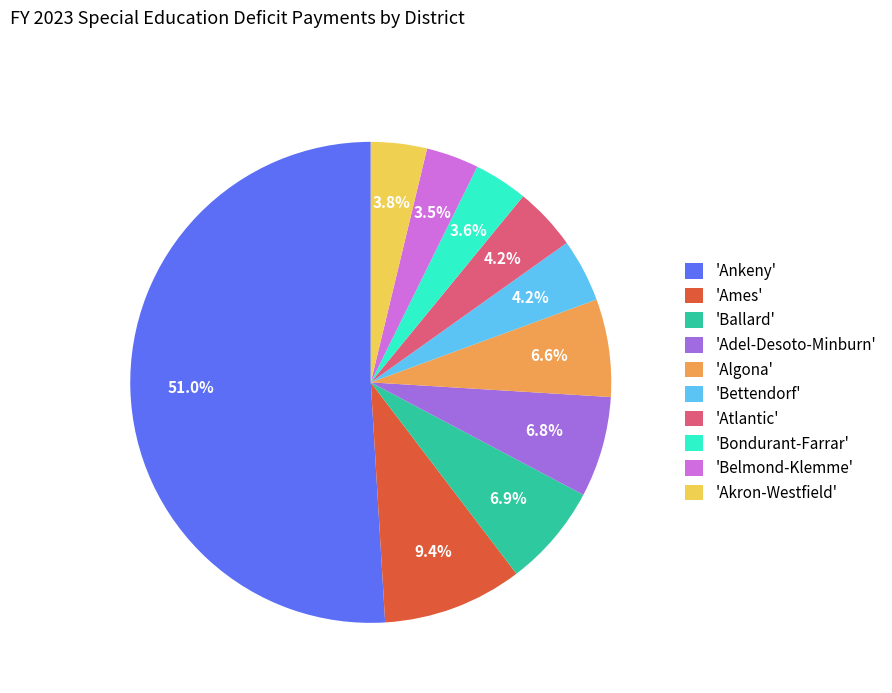

What is the largest slice in the pie chart?

'Ankeny'